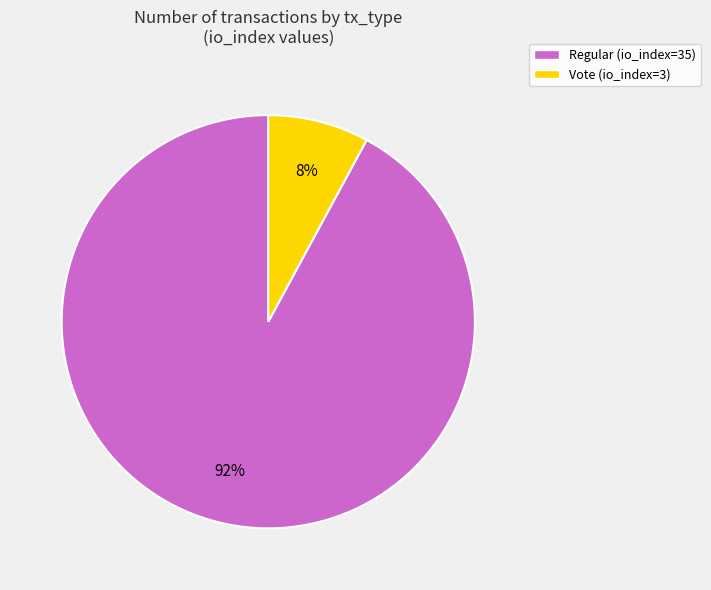

Which has a higher value, Vote (io_index=3) or Regular (io_index=35)?

Regular (io_index=35)